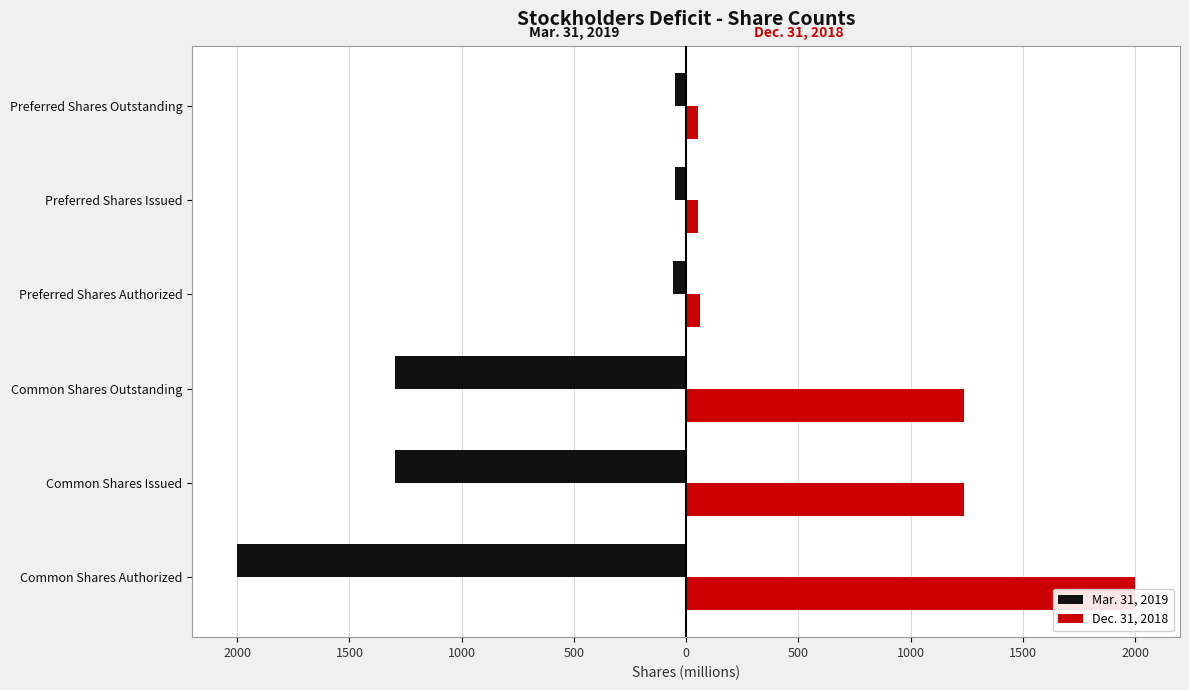

How many values in the Mar. 31, 2019 series are below -60?

3